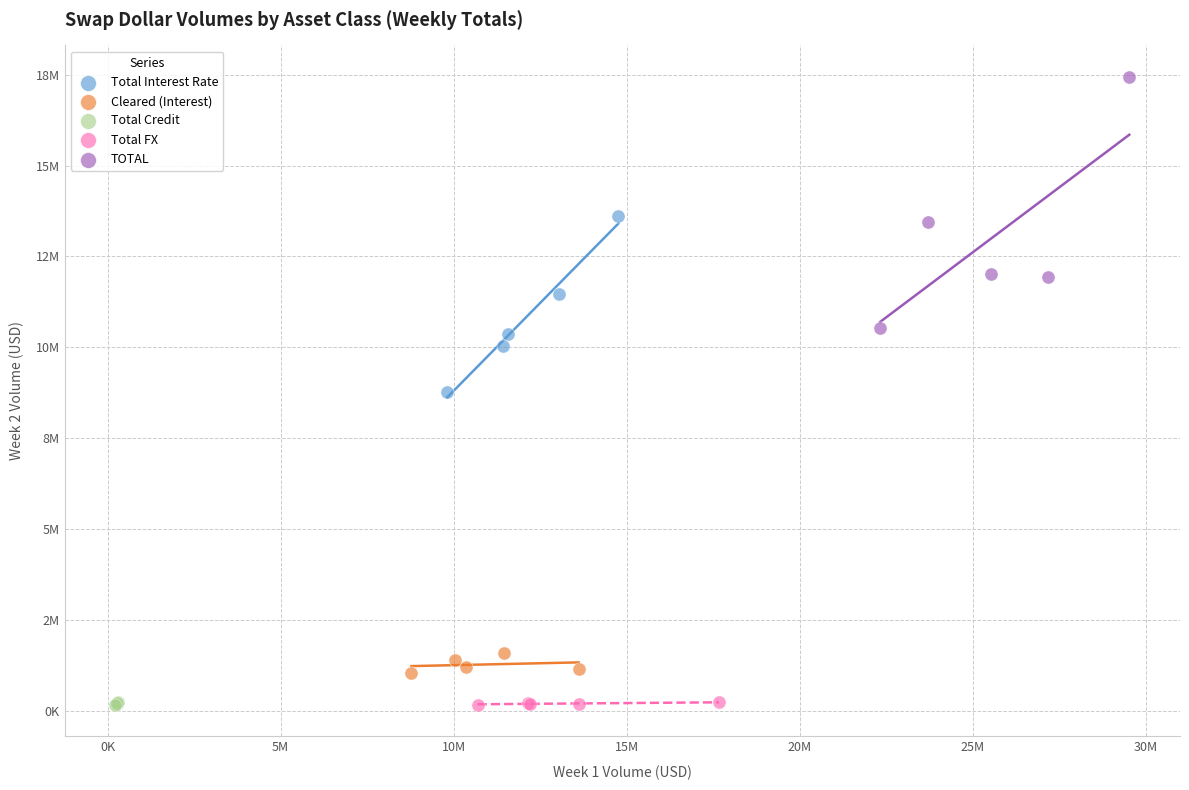

Which series has the largest Y range (max minus min)?

TOTAL